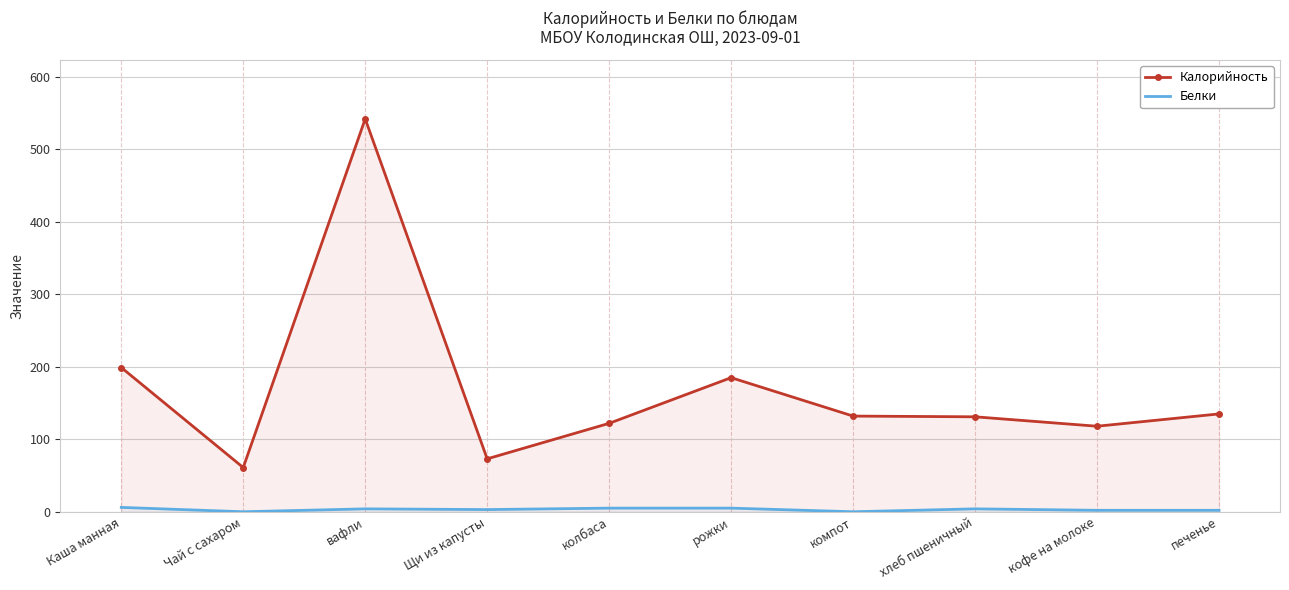

Rank the series by their average value, from highest to lowest.

Калорийность, Белки